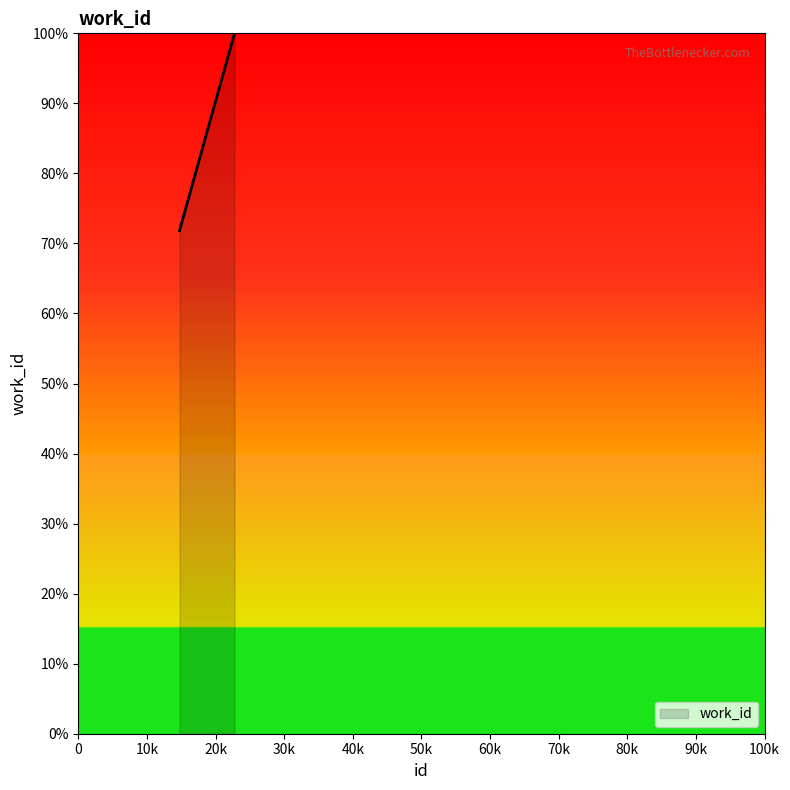

What is the smallest value displayed?

71.8